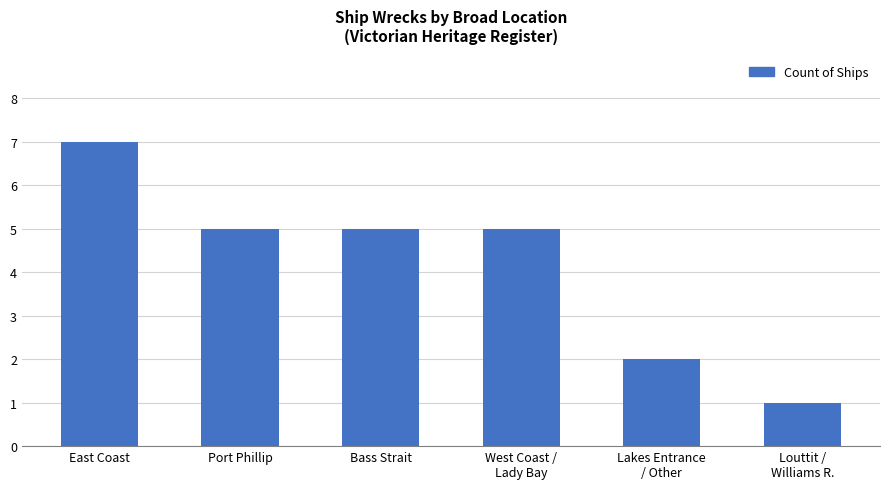

What is the average value?

4